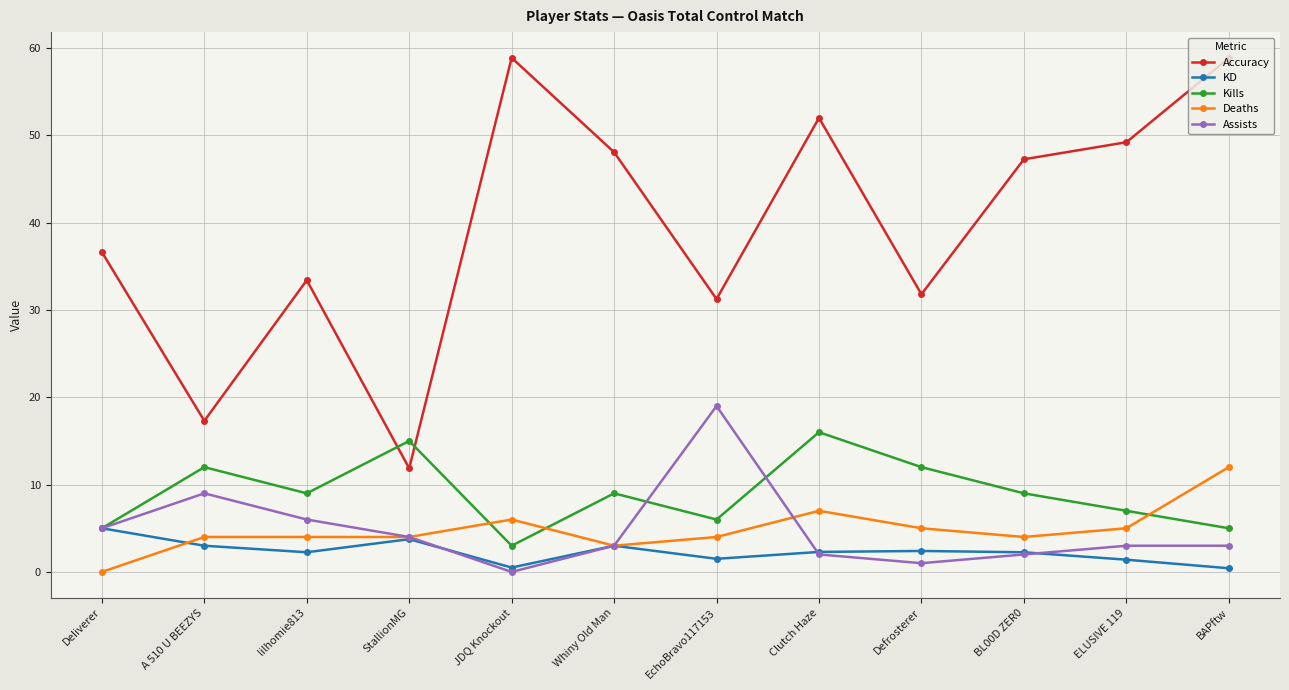

Is the value of KD at DeIiverer greater than the value of Assists at StallionMG?

Yes